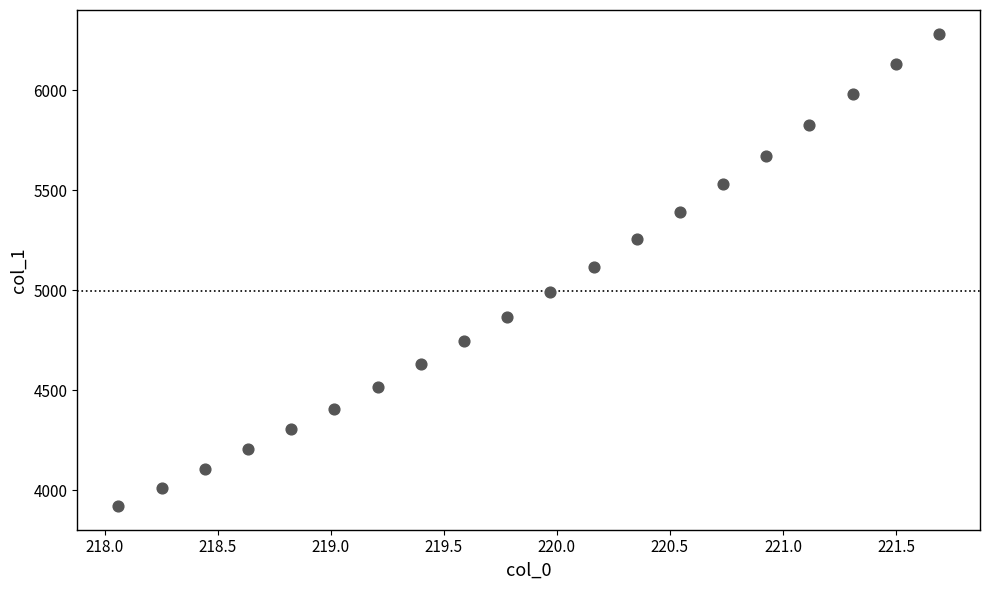

What is the range of Y values (max minus min)?

2362.1